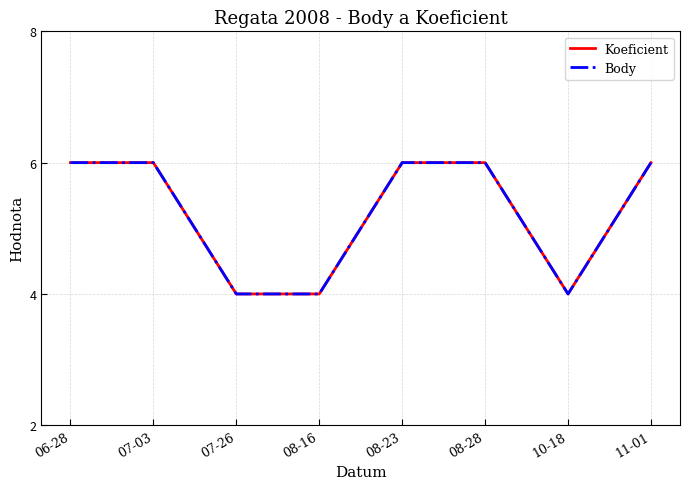

Is this an area chart (filled region under the line)?

No